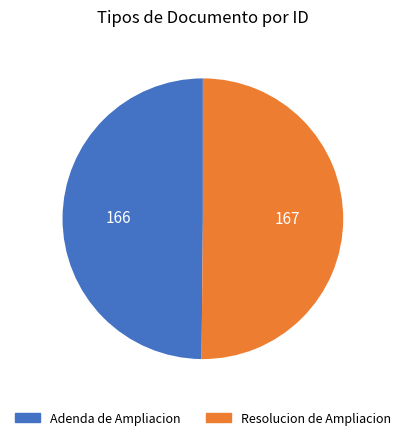

How many segments does this pie chart have?

2